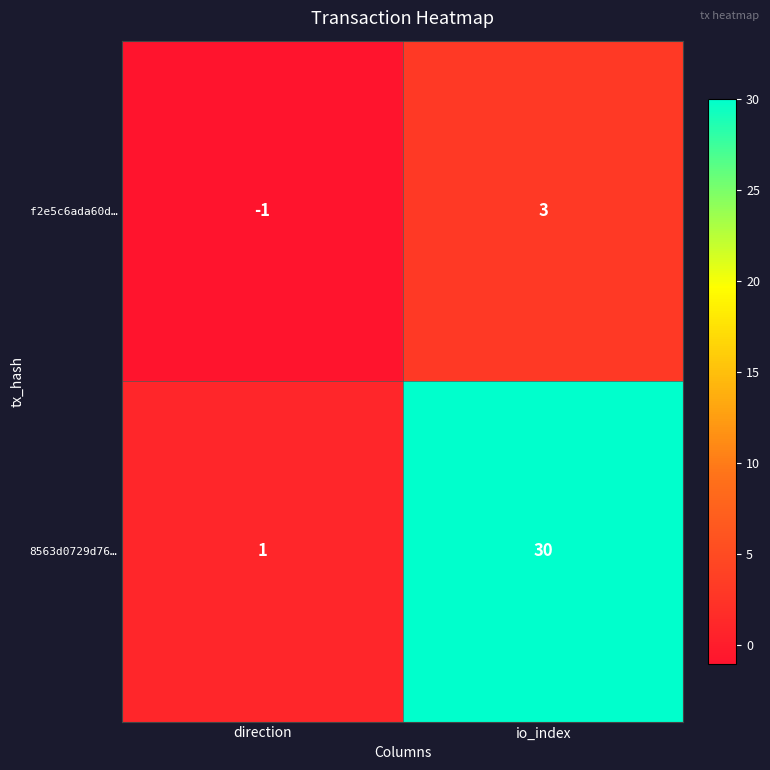

What is the total value across all series at io_index?

33